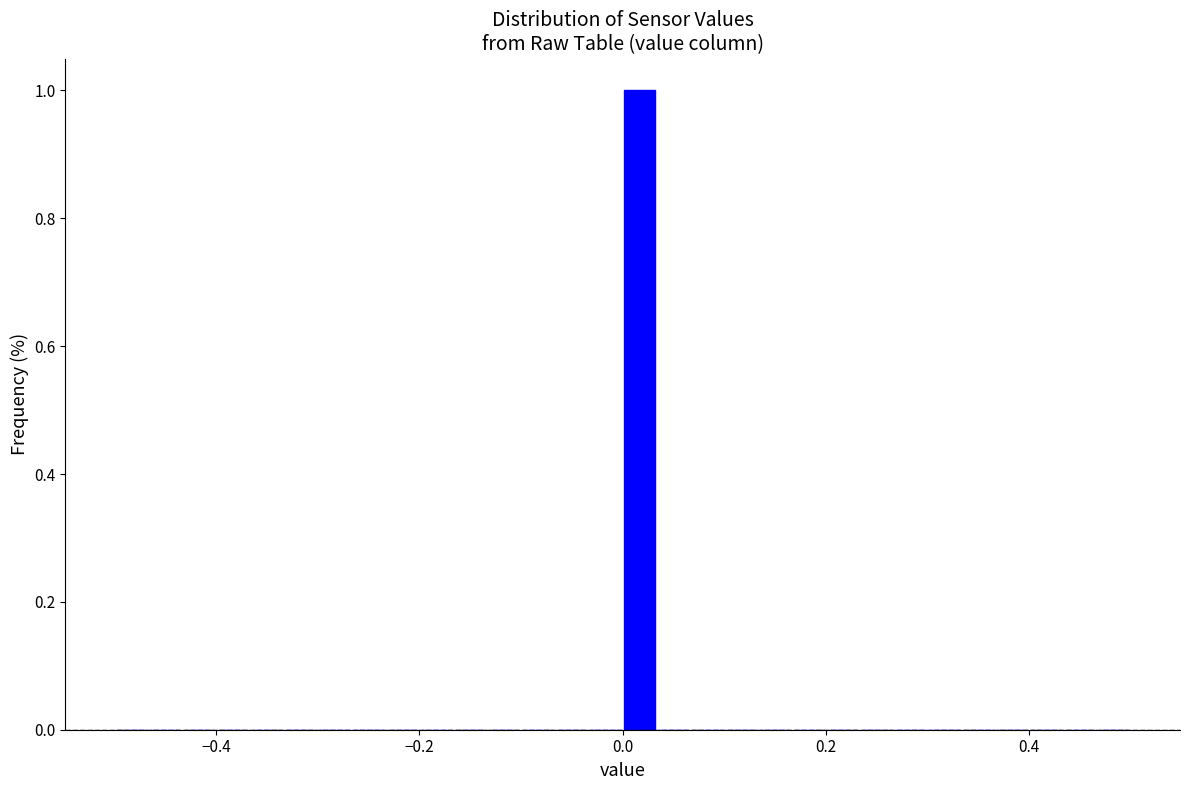

Read against the x-axis, roughly where is the centre of the tallest bar?

0.02